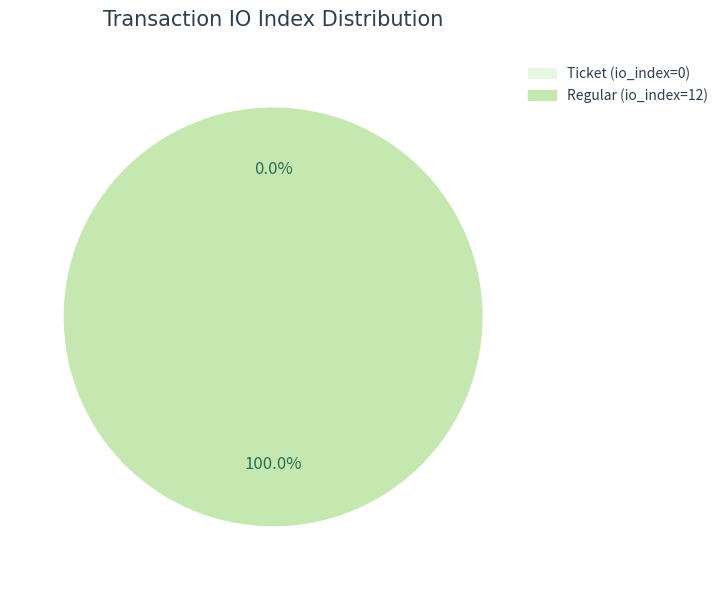

Is it true that Regular is 100% of the pie?

True